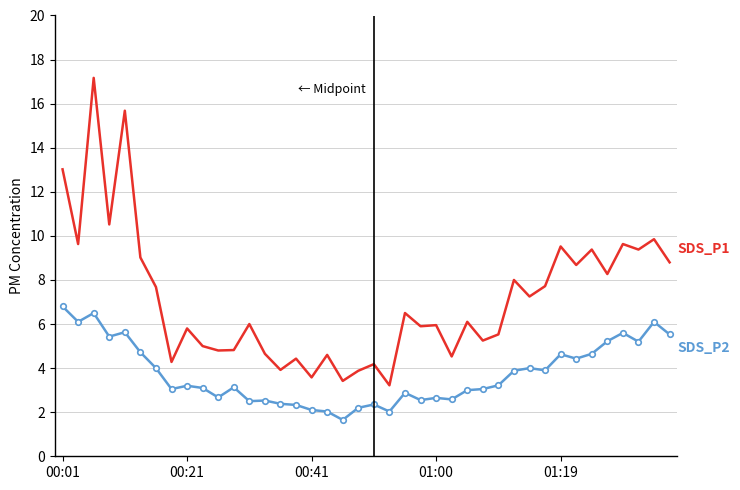

What is the greatest value displayed?

17.2